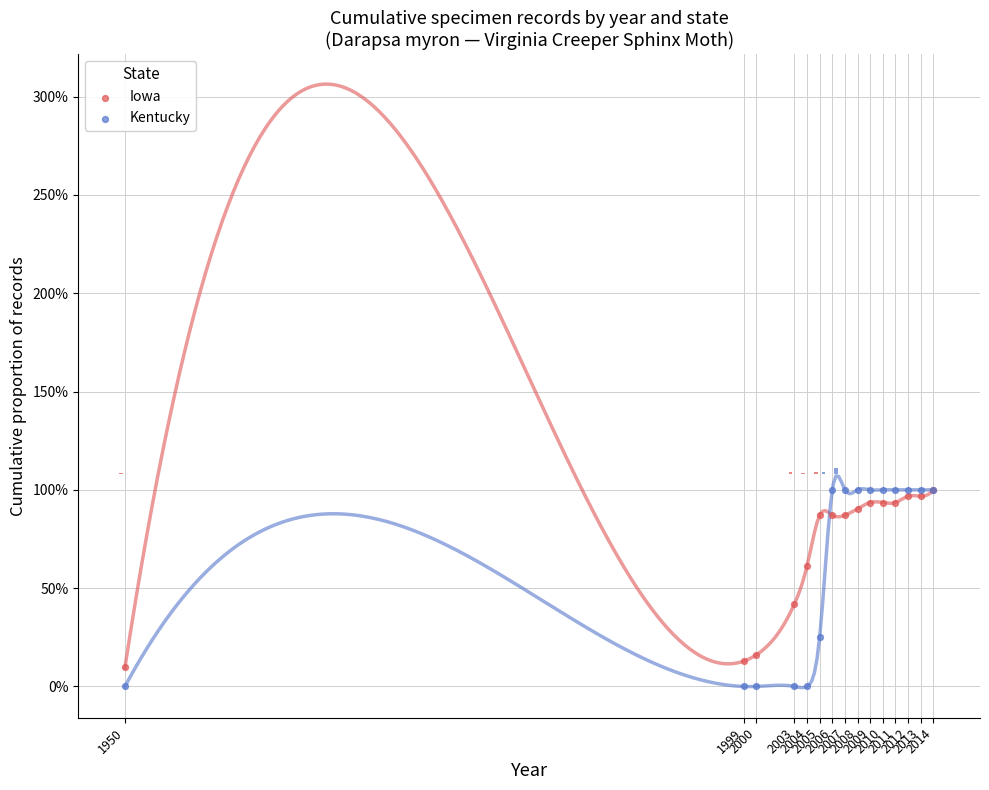

Which series contains the highest Y value?

Iowa